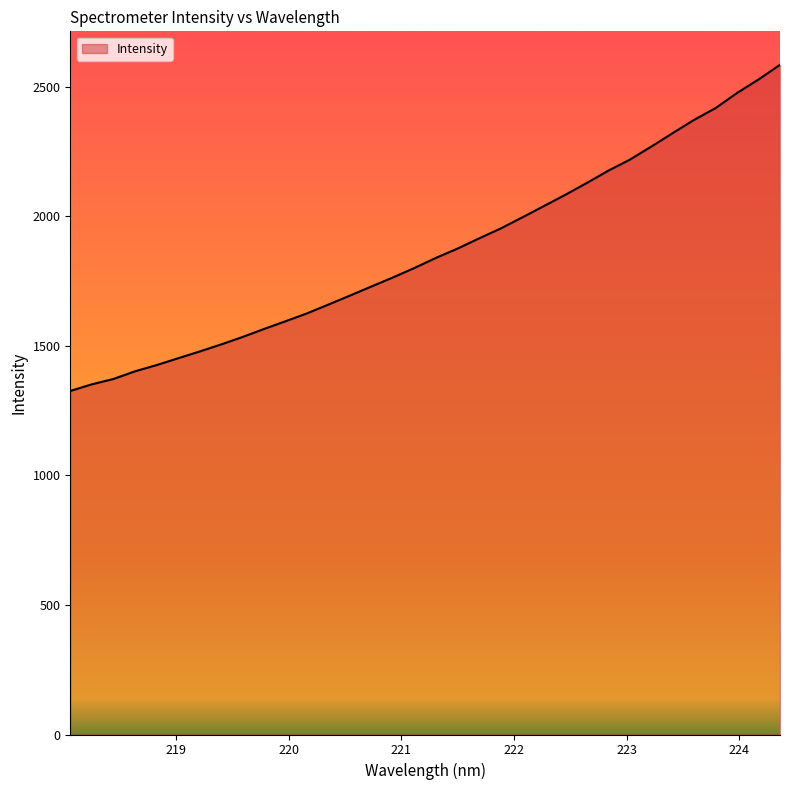

What is the smallest value displayed?

1325.6